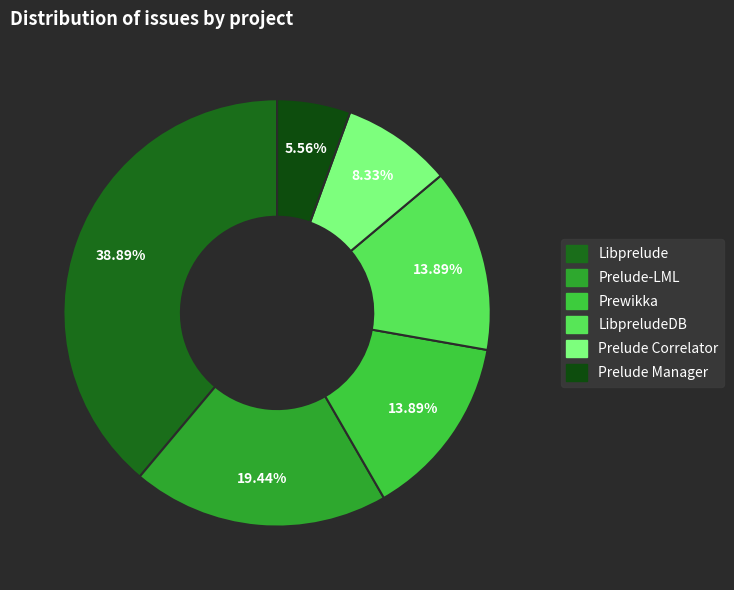

Count the number of slices in the pie.

6